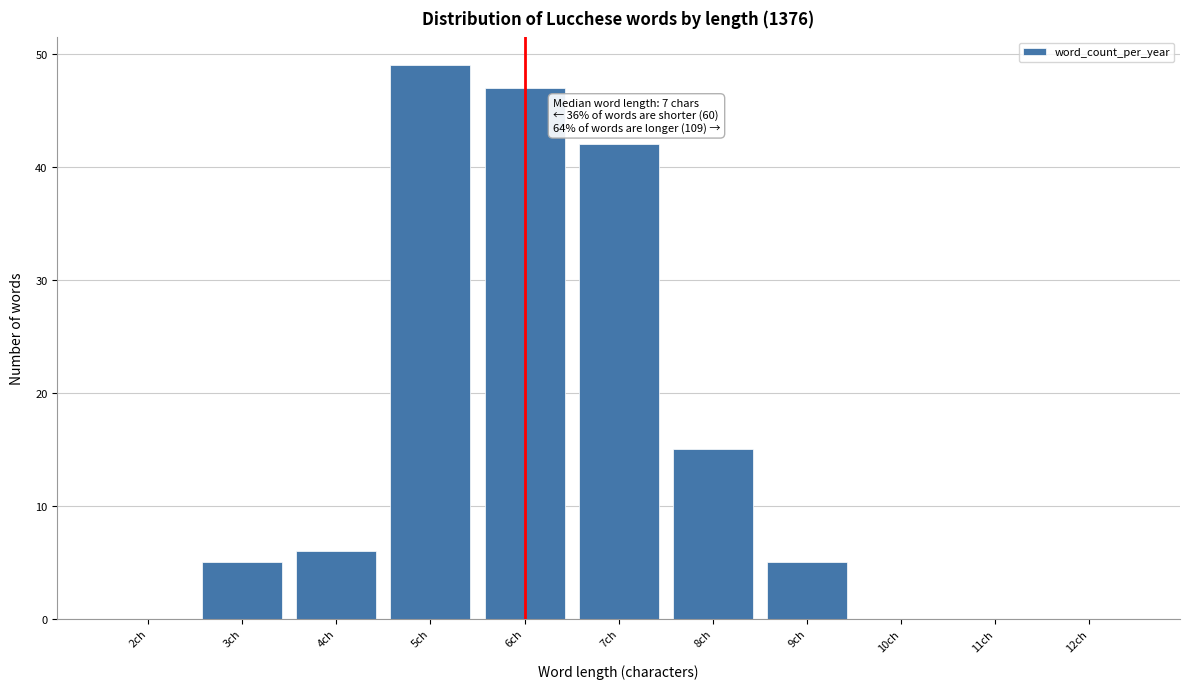

Reading left to right, extract all data points from this chart.

2ch=0	3ch=5	4ch=6	5ch=49	6ch=47	7ch=42	8ch=15	9ch=5	10ch=0	11ch=0	12ch=0